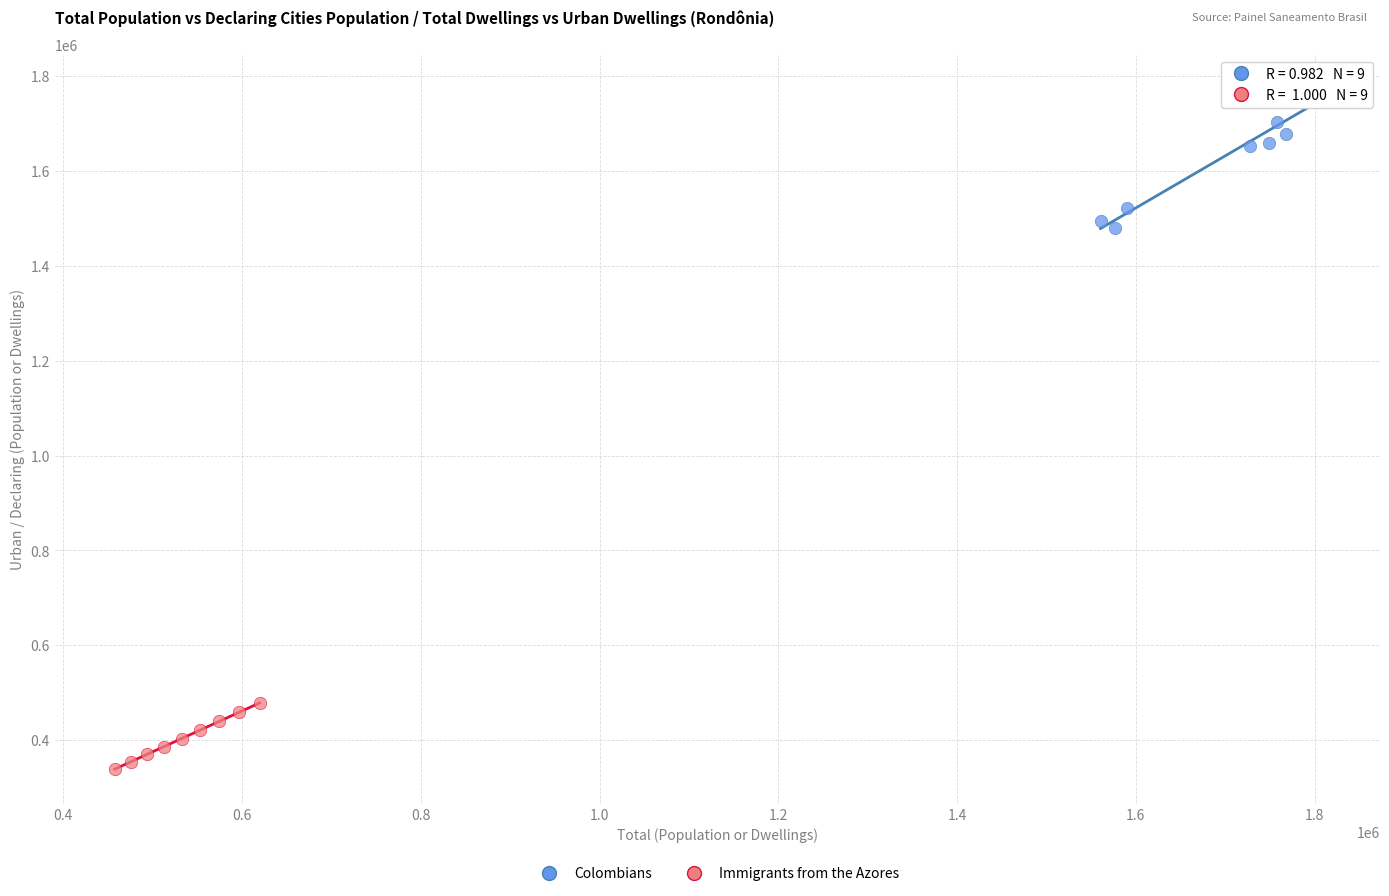

Which series contains the highest Y value?

Colombians